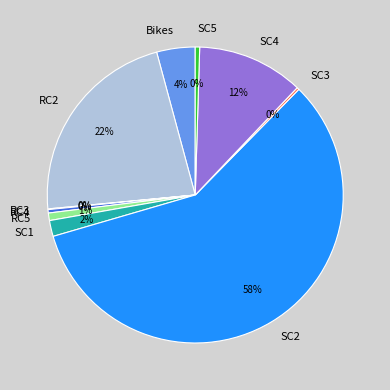

Is it true that Bikes is 4% of the pie?

True